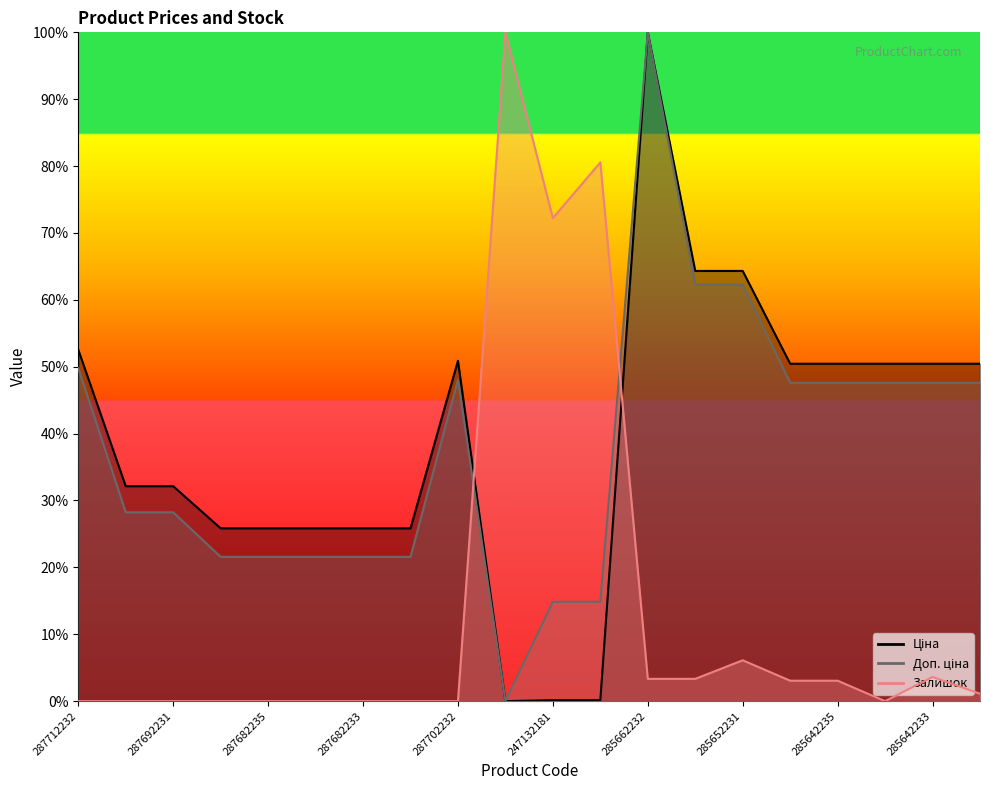

What is the sum of all Залишок values?

276.4